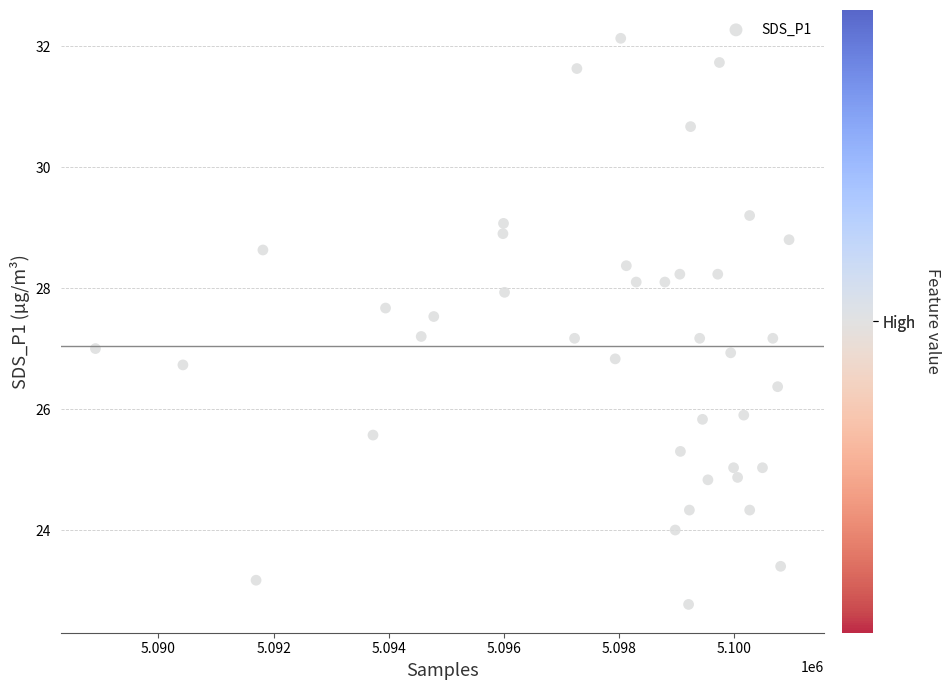

What is the range of Y values (max minus min)?

9.4